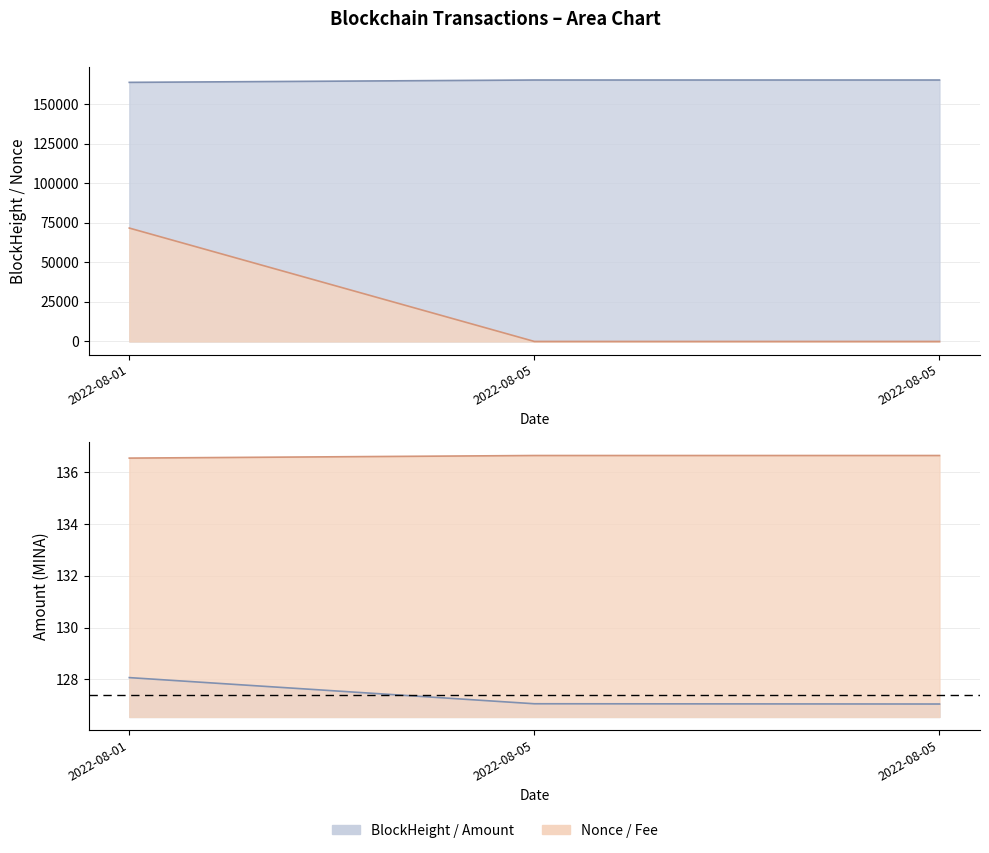

What is the sum of the Amount values at 2022-08-01 and 2022-08-05?

255.1